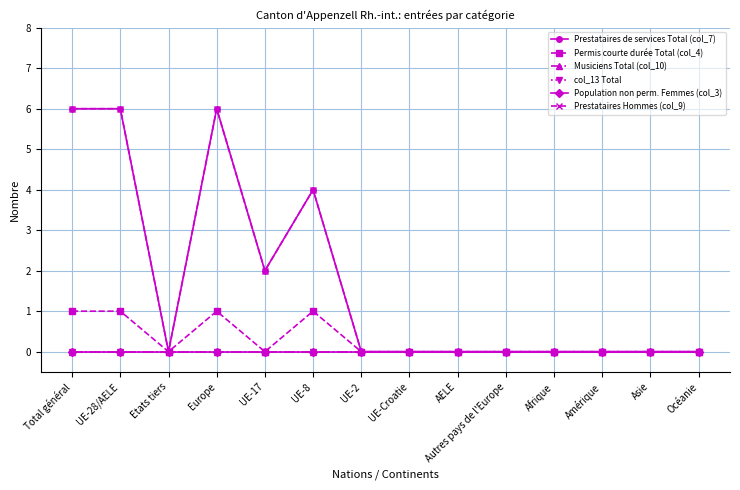

What are all the series names shown in the legend?

Prestataires de services Total (col_7), Permis courte durée Total (col_4), Musiciens Total (col_10), col_13 Total, Population non perm. Femmes (col_3), Prestataires Hommes (col_9)